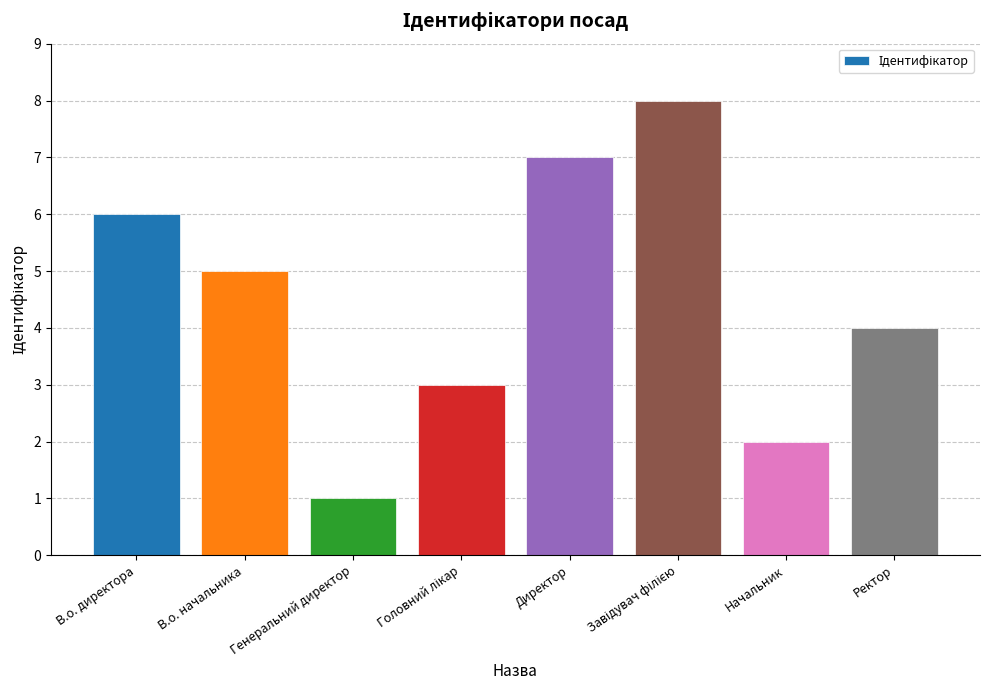

What is the sum of all values?

36